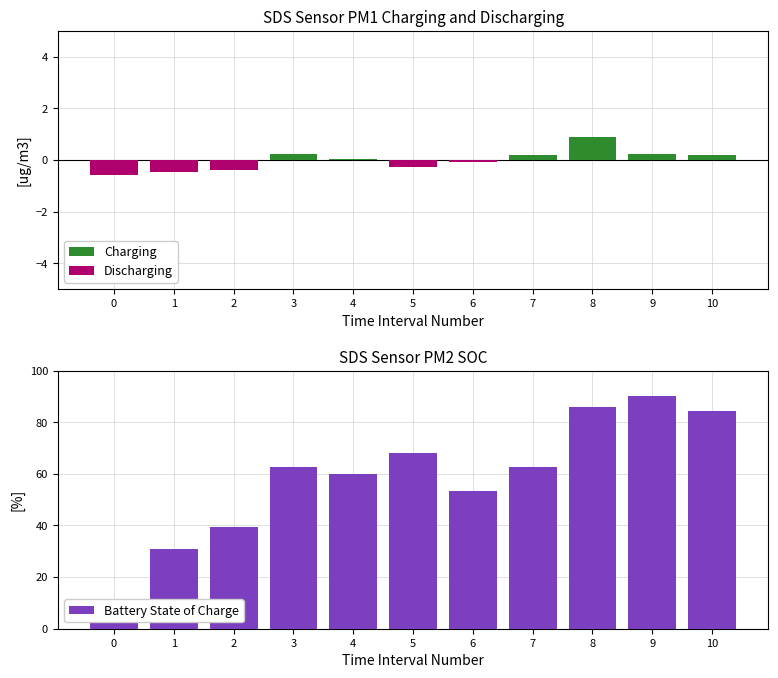

Reading left to right, extract all data points from this chart.

Charging: 0.0	0.0	0.0	0.2	0.0	0.0	0.0	0.2	0.9	0.2	0.2
Discharging: -0.6	-0.5	-0.4	0.0	0.0	-0.3	-0.1	0.0	0.0	0.0	0.0
Battery State of Charge: 10.0	30.8	39.5	62.5	59.9	68.0	53.5	62.5	85.9	90.0	84.5